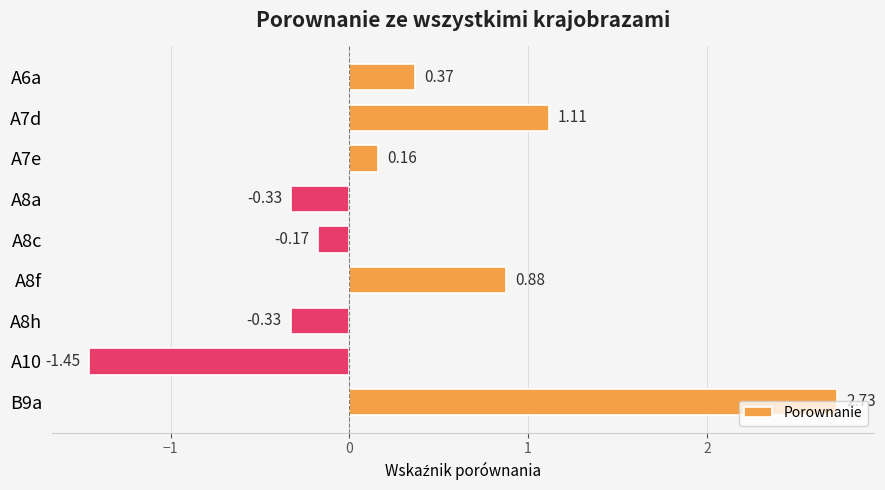

What is the sum of all values?

3.0